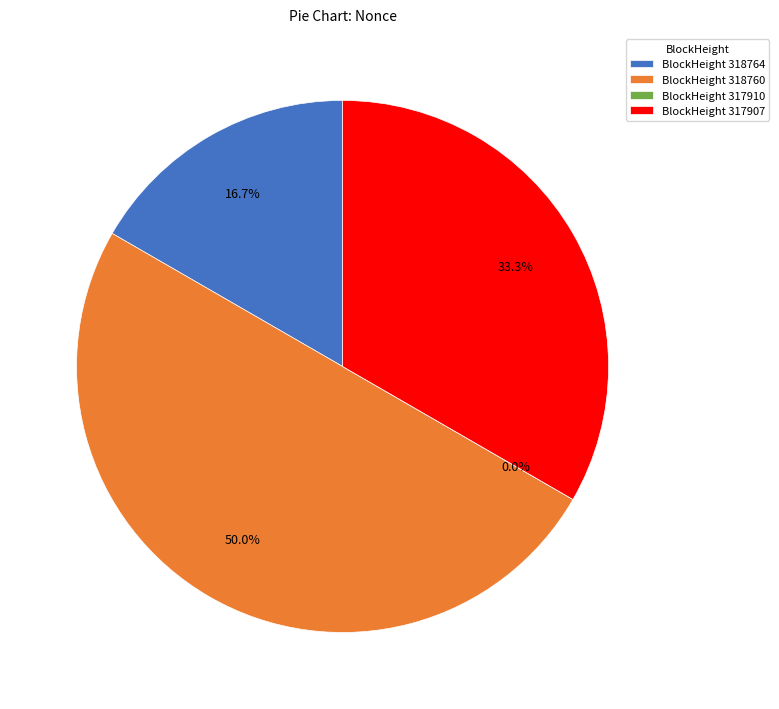

Does 318760 represent more than half of the total?

No